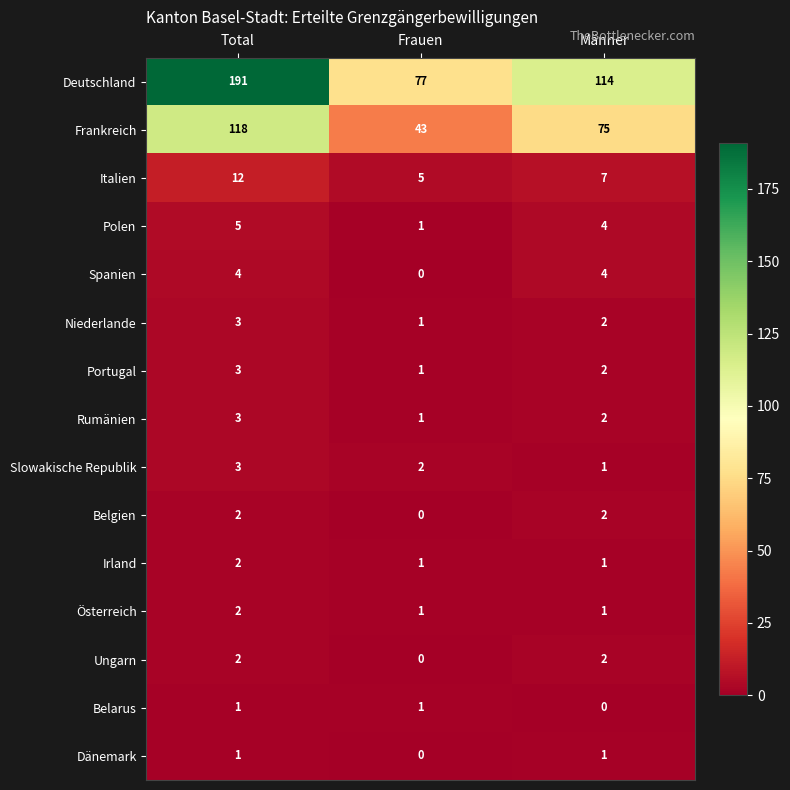

Which series changed the most between Frauen and Männer?

Deutschland